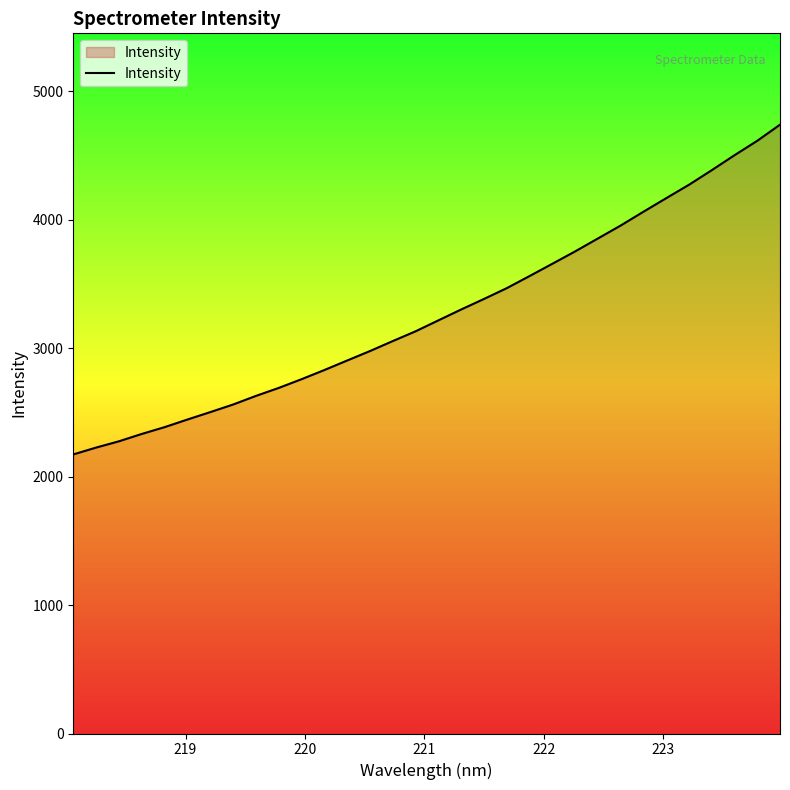

What is the smallest value displayed?

2172.3